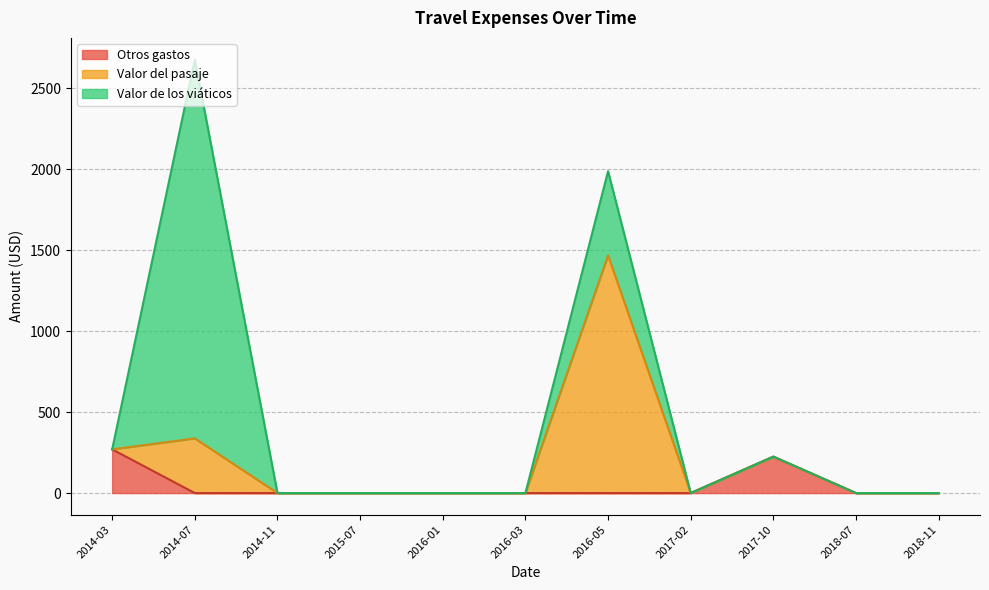

What is the highest value of the Otros gastos series?

270.0